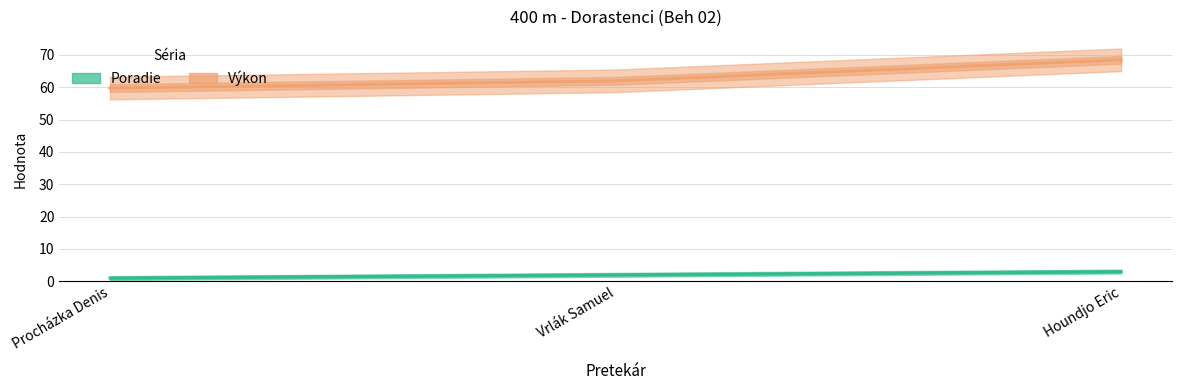

True or false: Poradie has a value of 1.0 at Procházka Denis.

True